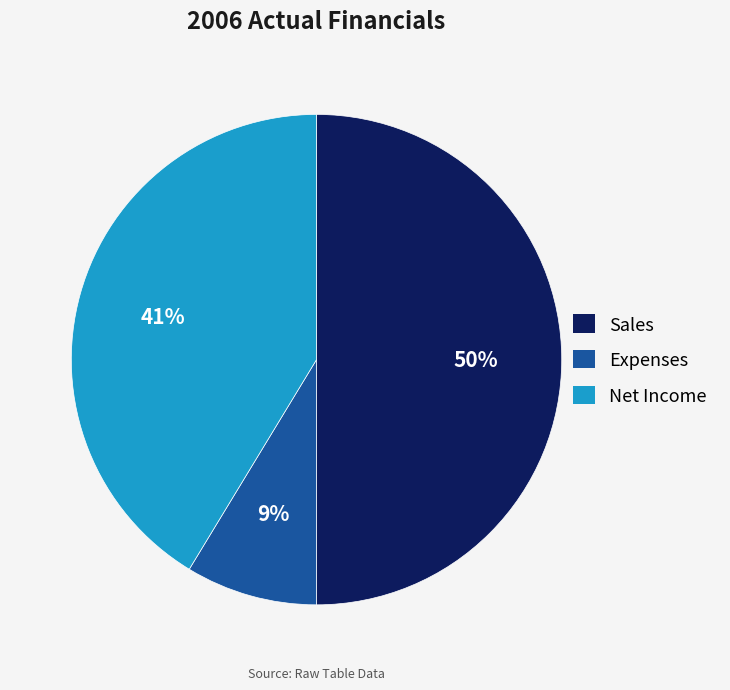

Does Net Income account for over 50% of the chart?

No